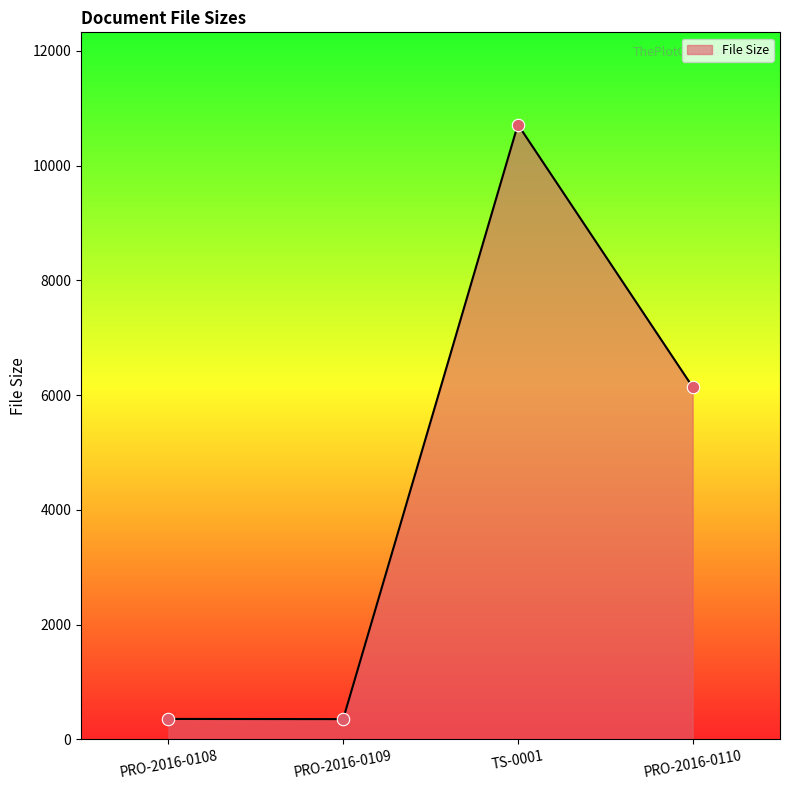

What is the change in value from PRO-2016-0108 to TS-0001?

+10363